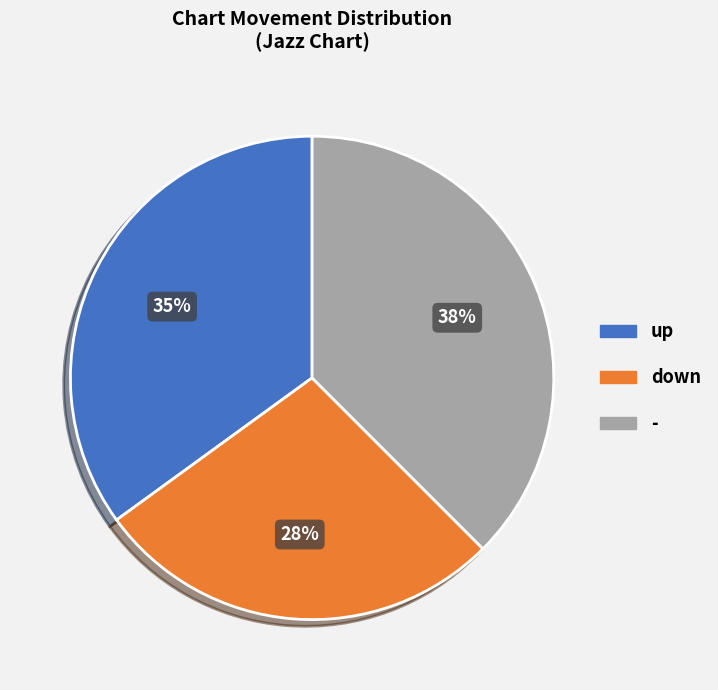

To the nearest percent, what is the average slice percentage?

33%